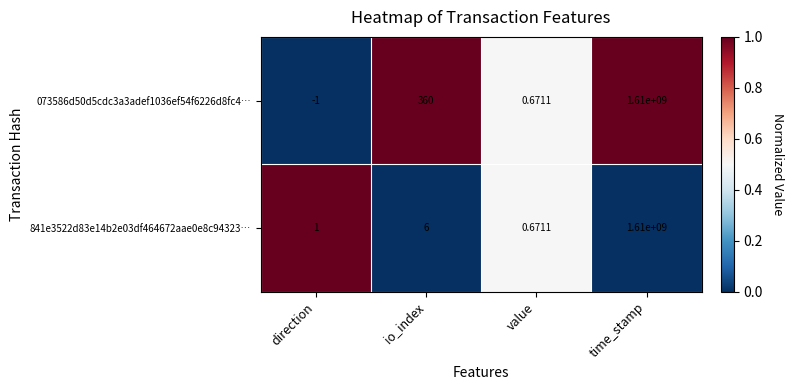

Which category has the lowest value in the 841e3522d83e14b2e03df464672aae0e8c94323… series?

value